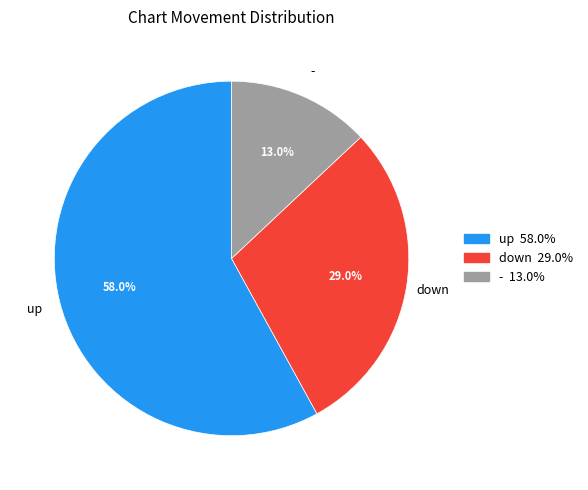

Is it true that up is 58% of the pie?

True